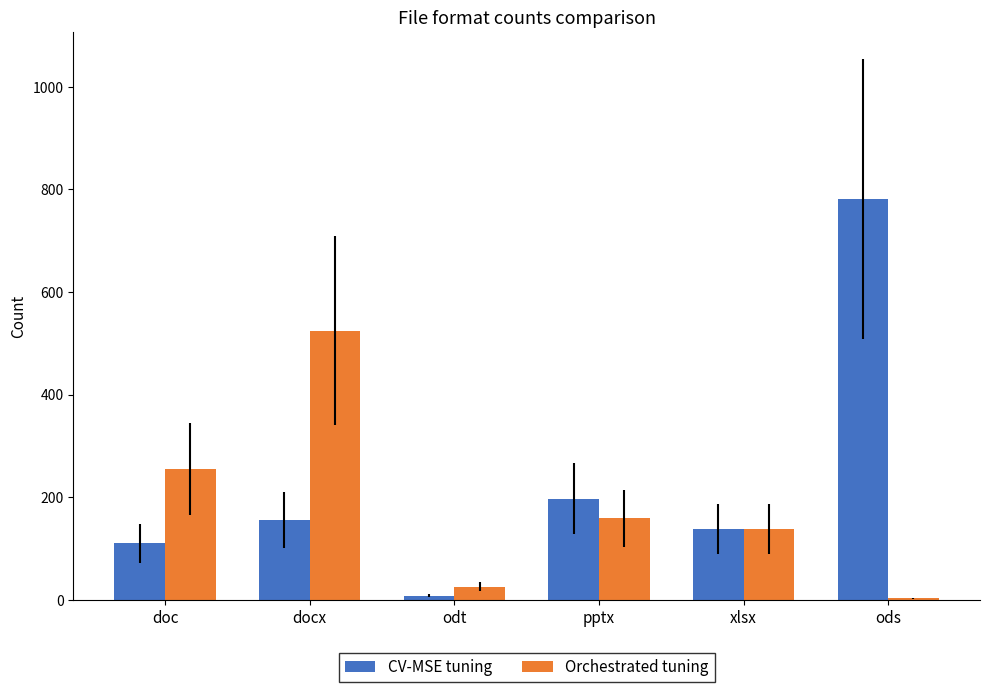

What is the approximate value of Orchestrated tuning at pptx?

159